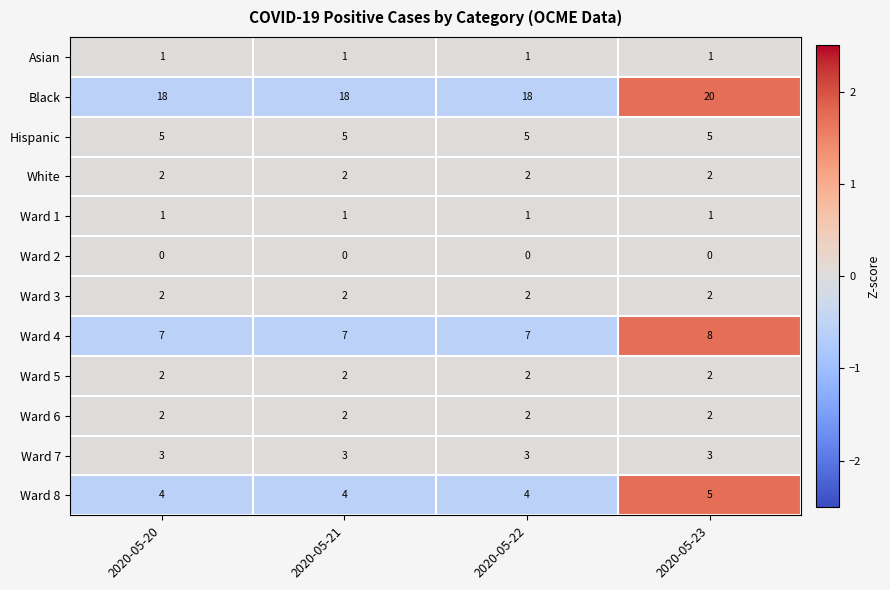

At which category is the sum across all series the highest?

2020-05-23